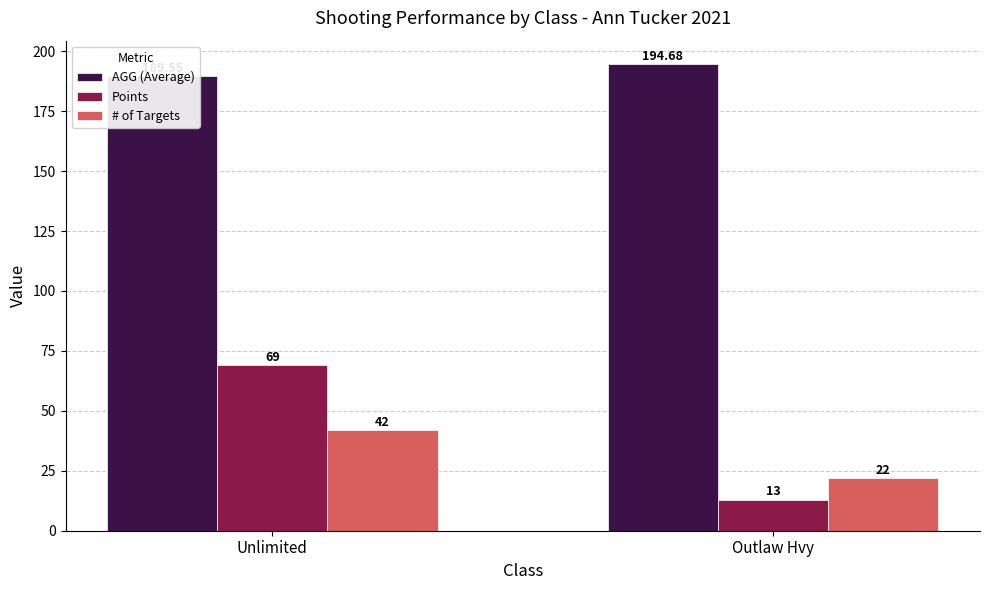

True or false: # of Targets has a value of 42.0 at Unlimited.

True